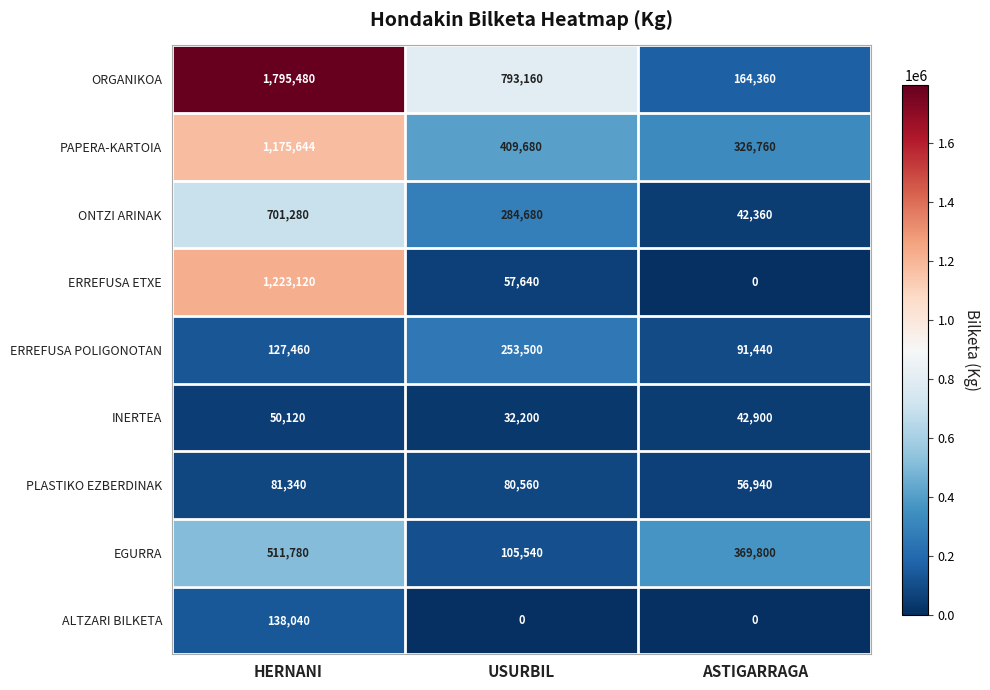

Which series has the largest range (max minus min)?

ORGANIKOA